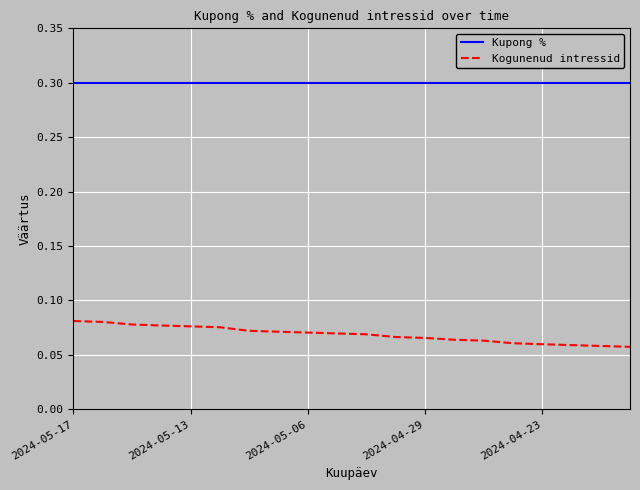

Which series has the widest spread of values?

Kogunenud intressid